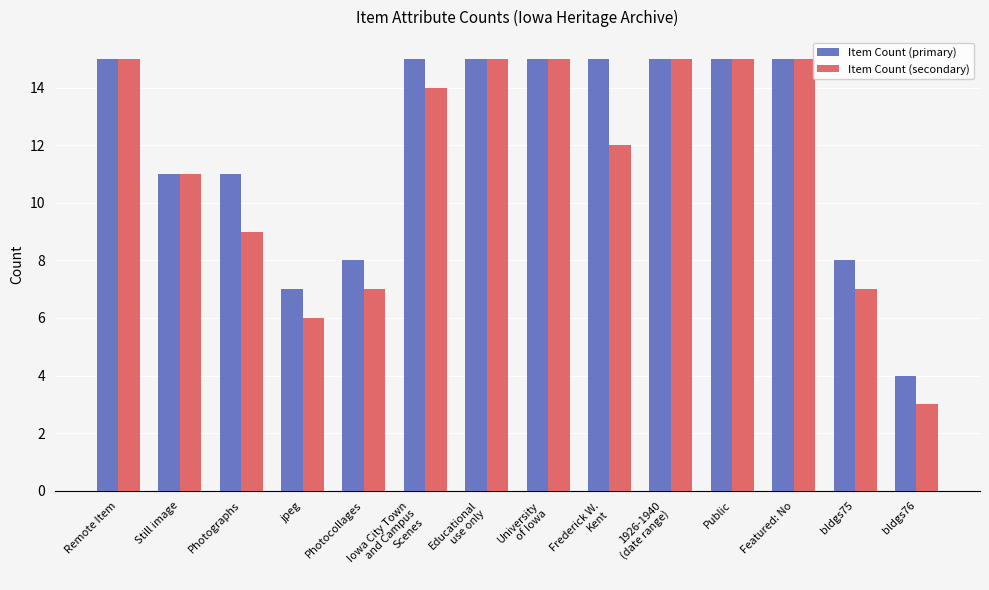

What position from the left is Still image?

2